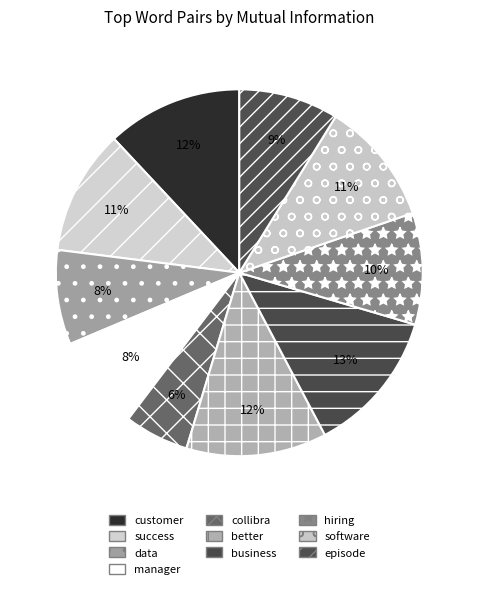

How many slices are in this pie chart?

10